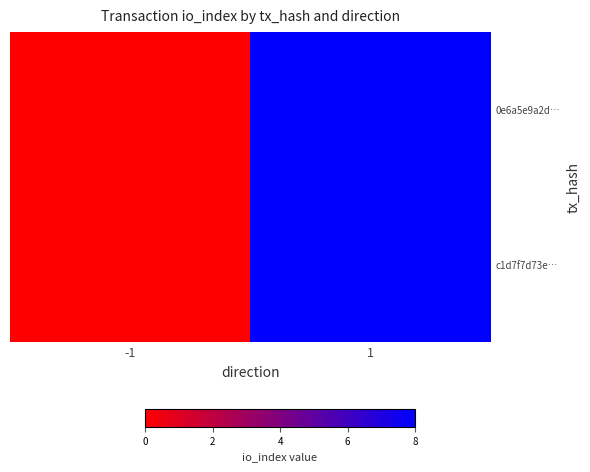

At which category is the sum across all series the highest?

1